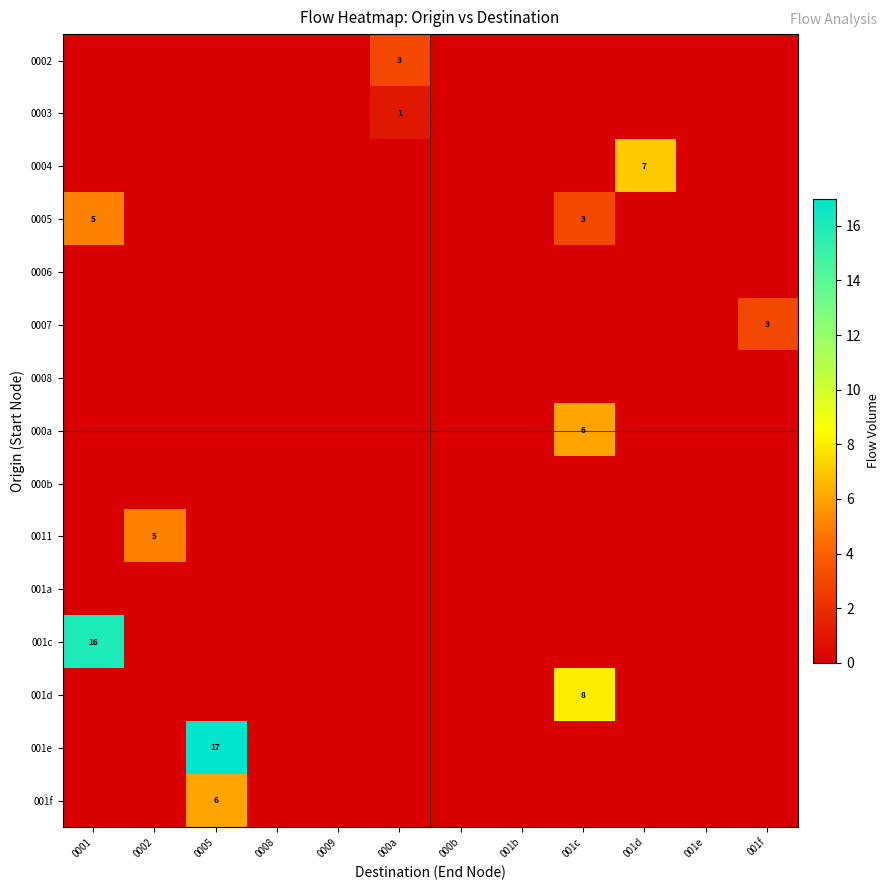

The 0011 series shows 0 at 000b. True or false?

True